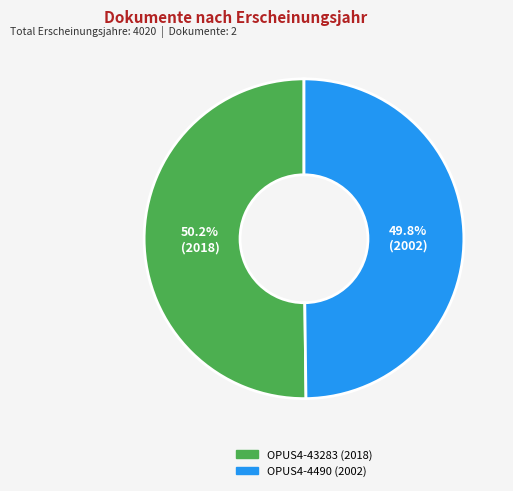

How much of the chart is everything except OPUS4-4490?

50.2%